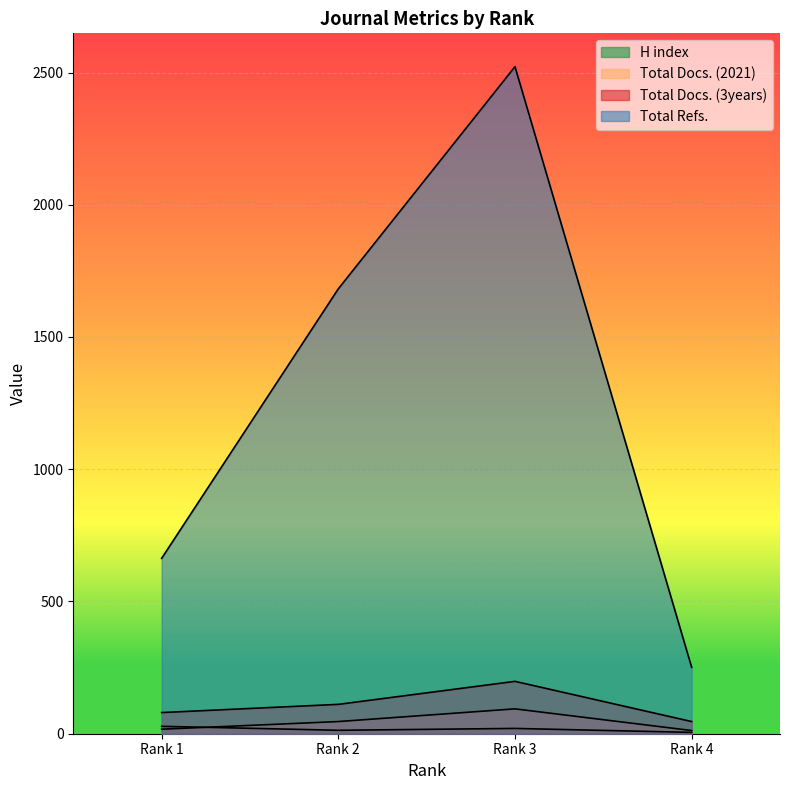

Where is Total Refs. nearest to the value 1386?

Rank 2